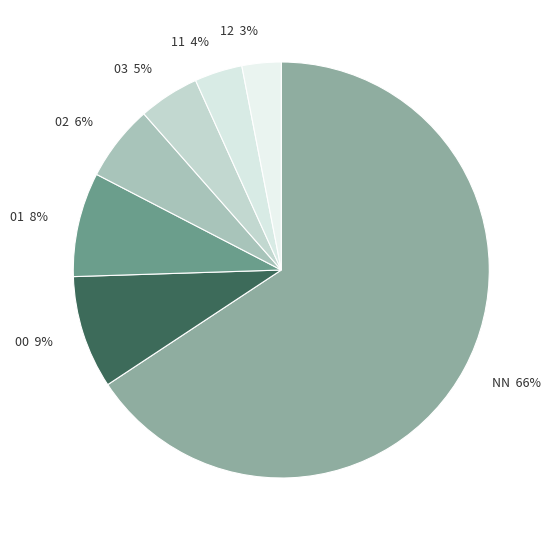

To the nearest percent, what percentage of the pie is 11?

4%